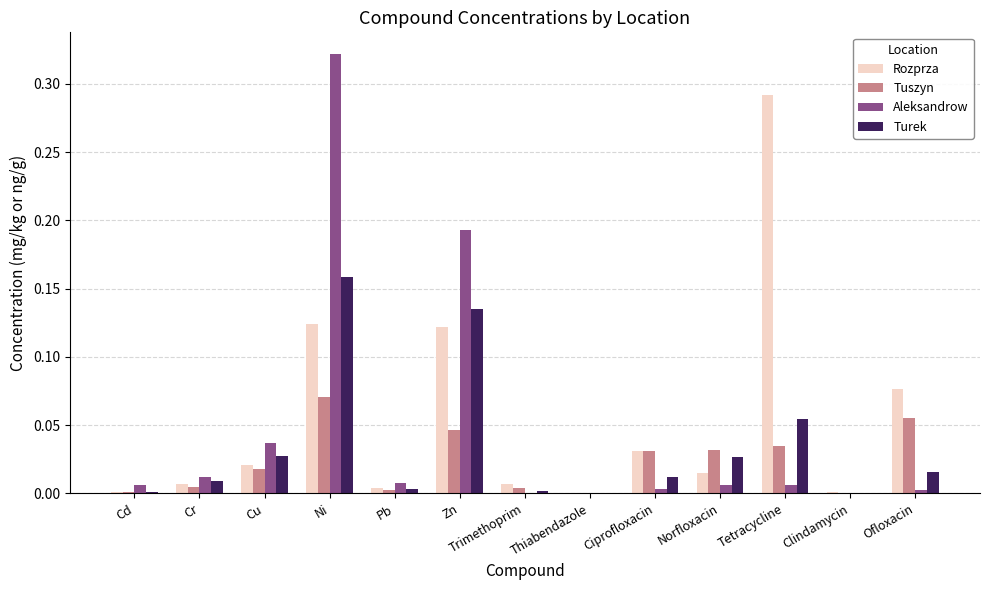

Between Cd and Ofloxacin, which series saw the biggest shift?

Rozprza